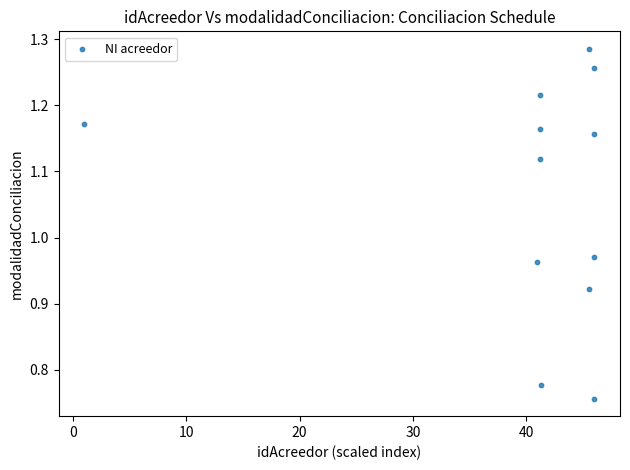

What is the range of Y values (max minus min)?

0.5